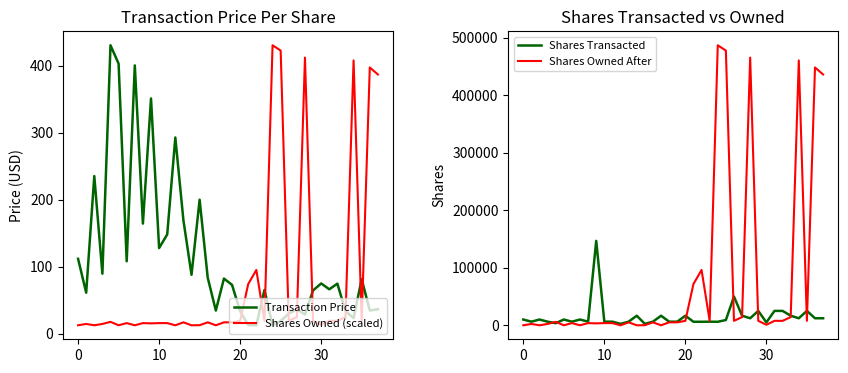

What is the value of the Shares Owned (scaled) point at the 32nd from the left?

19.2